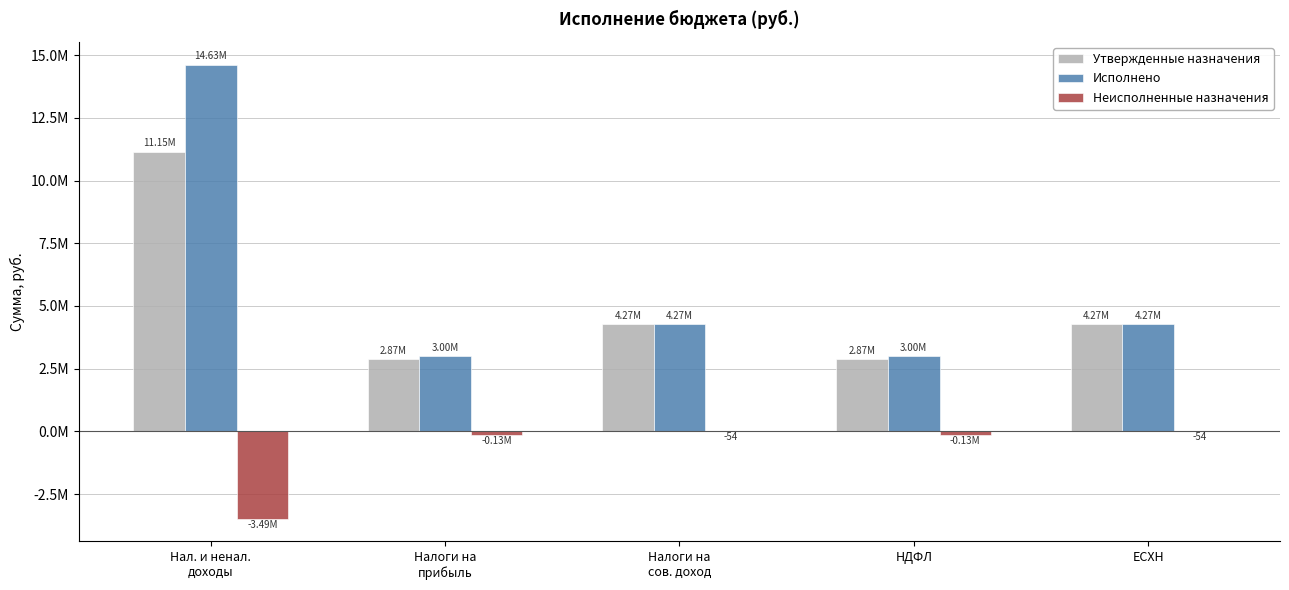

Which series has the largest range (max minus min)?

Исполнено